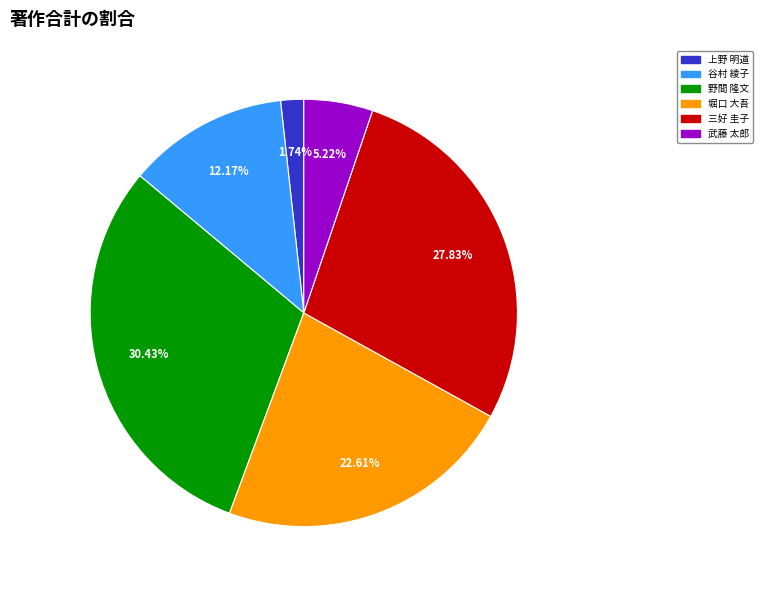

Rank the categories by value from highest to lowest.

野間 隆文, 三好 圭子, 堀口 大吾, 谷村 綾子, 武藤 太郎, 上野 明道